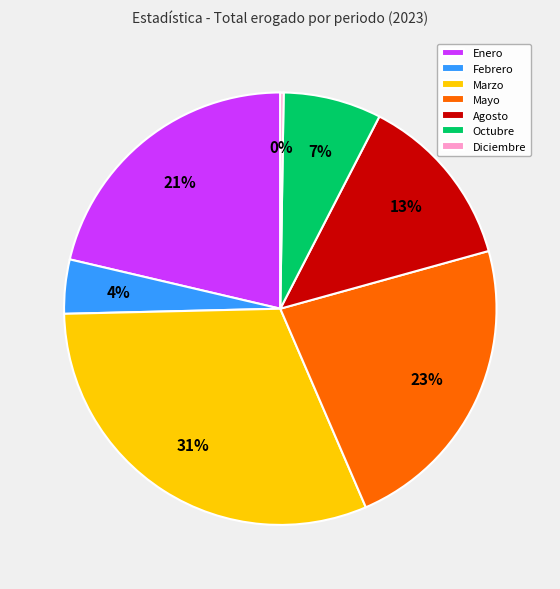

Which category has the biggest portion of the pie?

Marzo